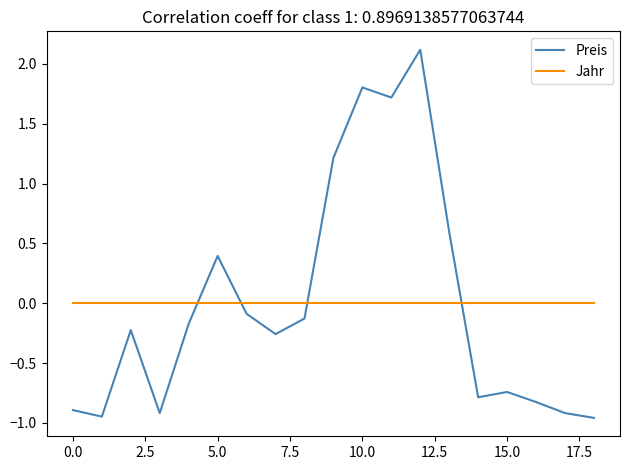

List the series in order of their peak value, lowest first.

Jahr, Preis